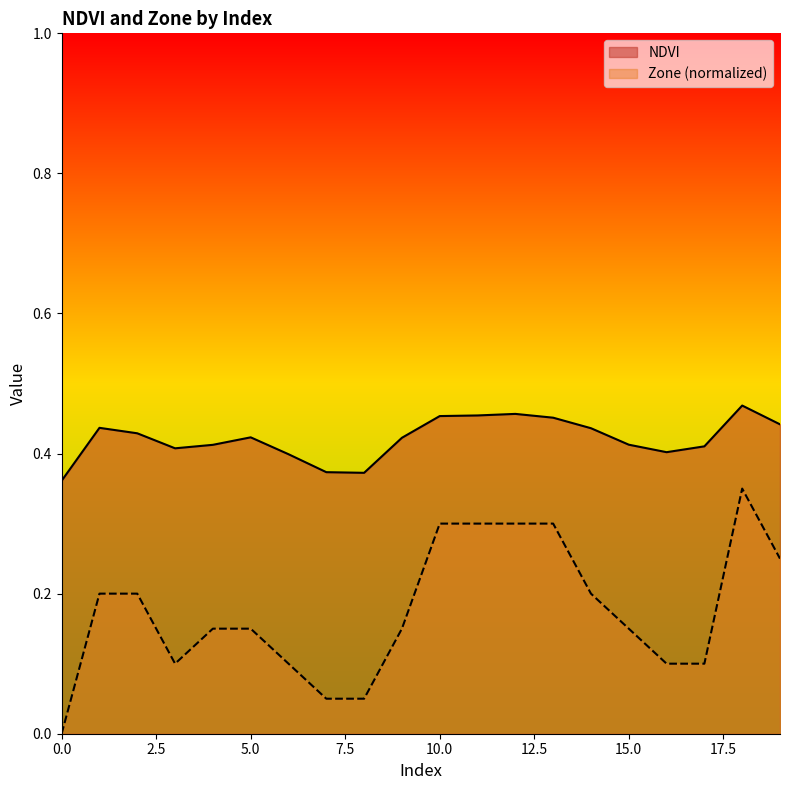

At which category does NDVI reach its first local valley?

3